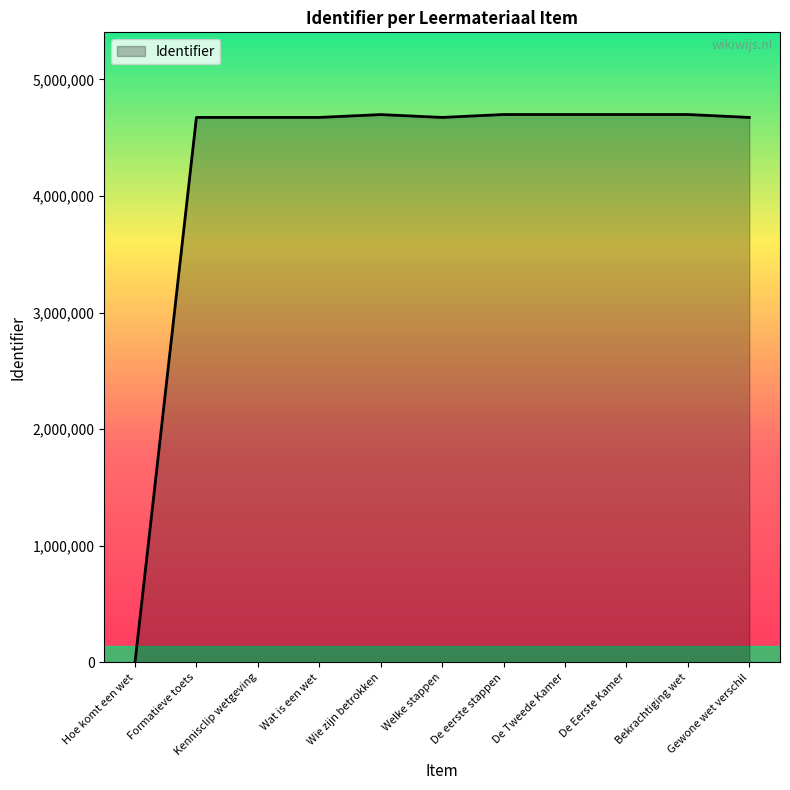

At which category does the chart reach its minimum across all series?

Hoe komt een wet